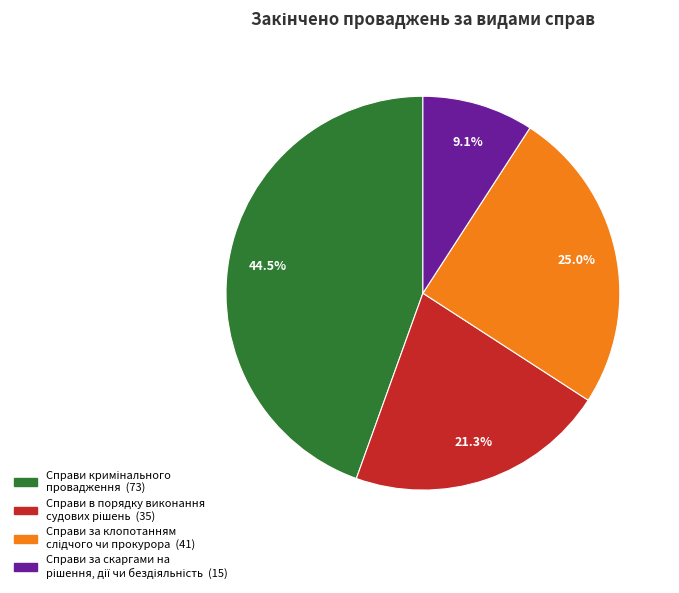

Does any single category account for the majority?

No